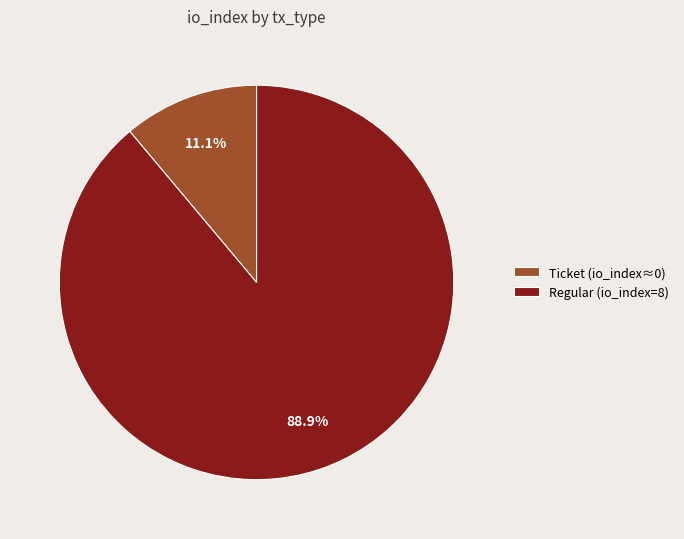

Which category has the biggest portion of the pie?

Regular (io_index=8)